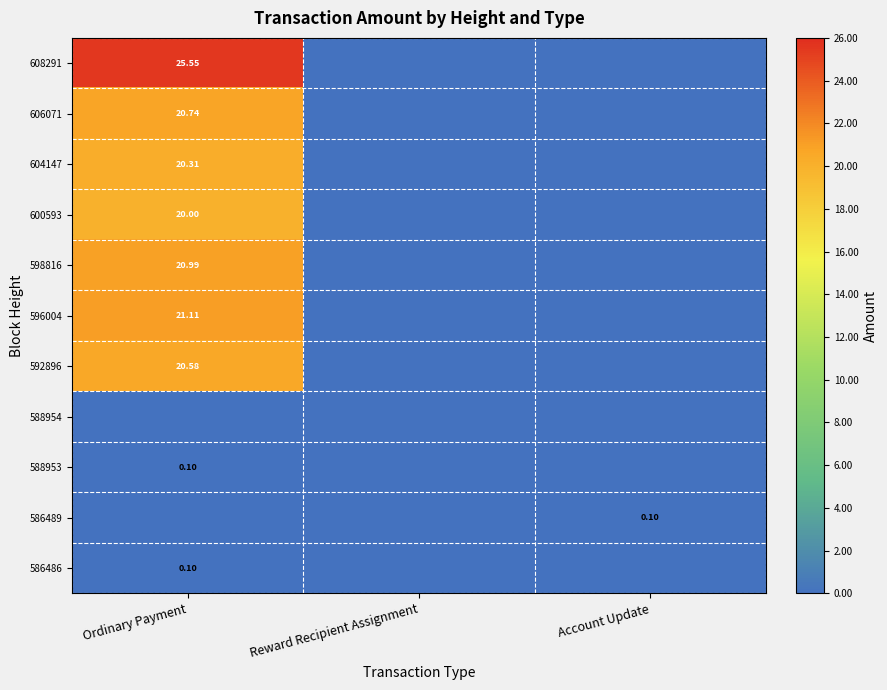

True or false: 606071 has a value of 20.7 at Ordinary Payment.

True